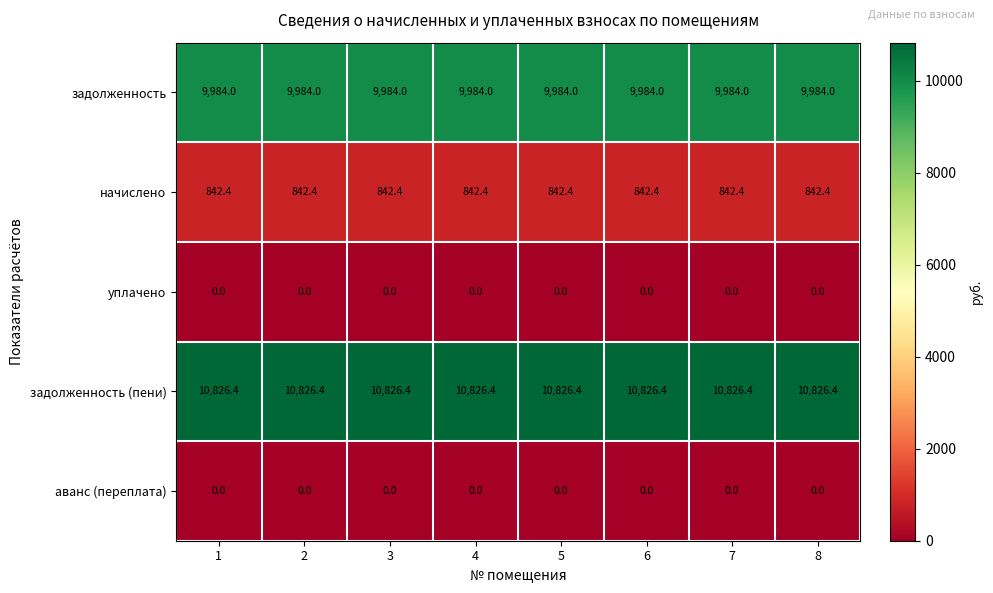

What is the difference between the highest and lowest values at 6?

10826.4